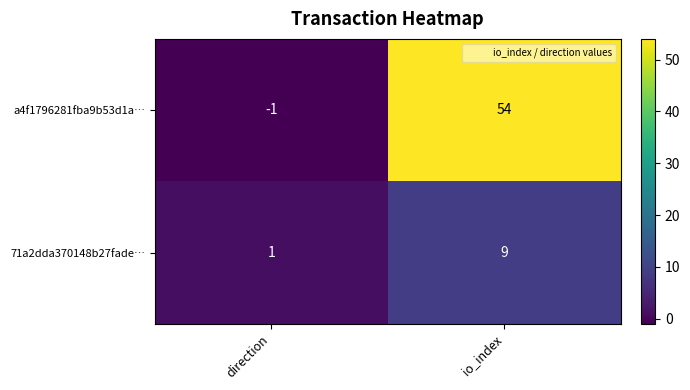

True or false: a4f1796281fba9b53d1a… has a value of -2 at direction.

False